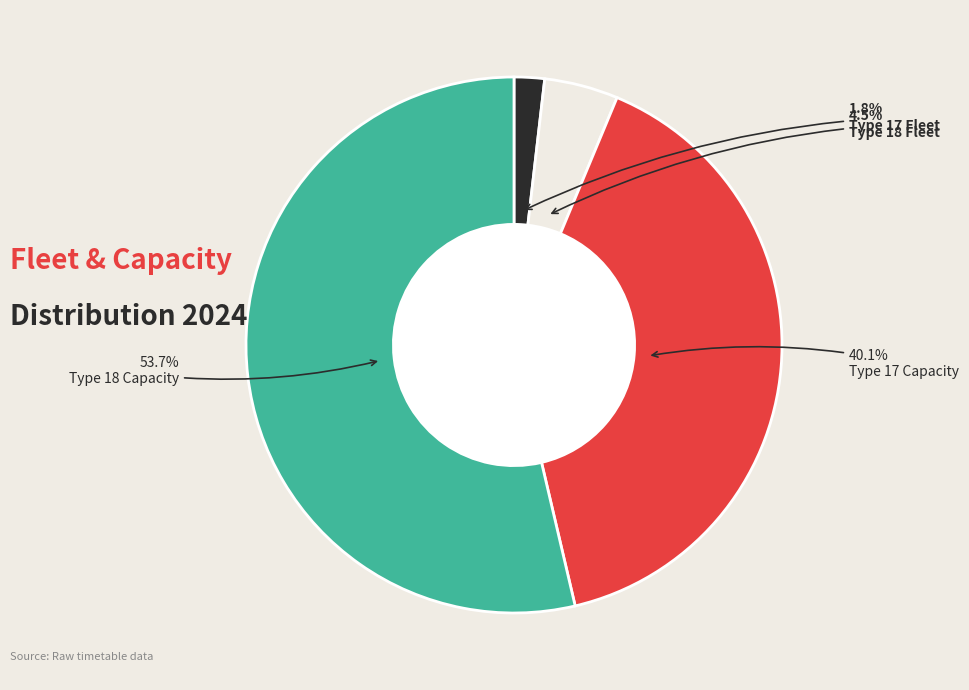

What is the largest slice in the pie chart?

Type 18 Capacity